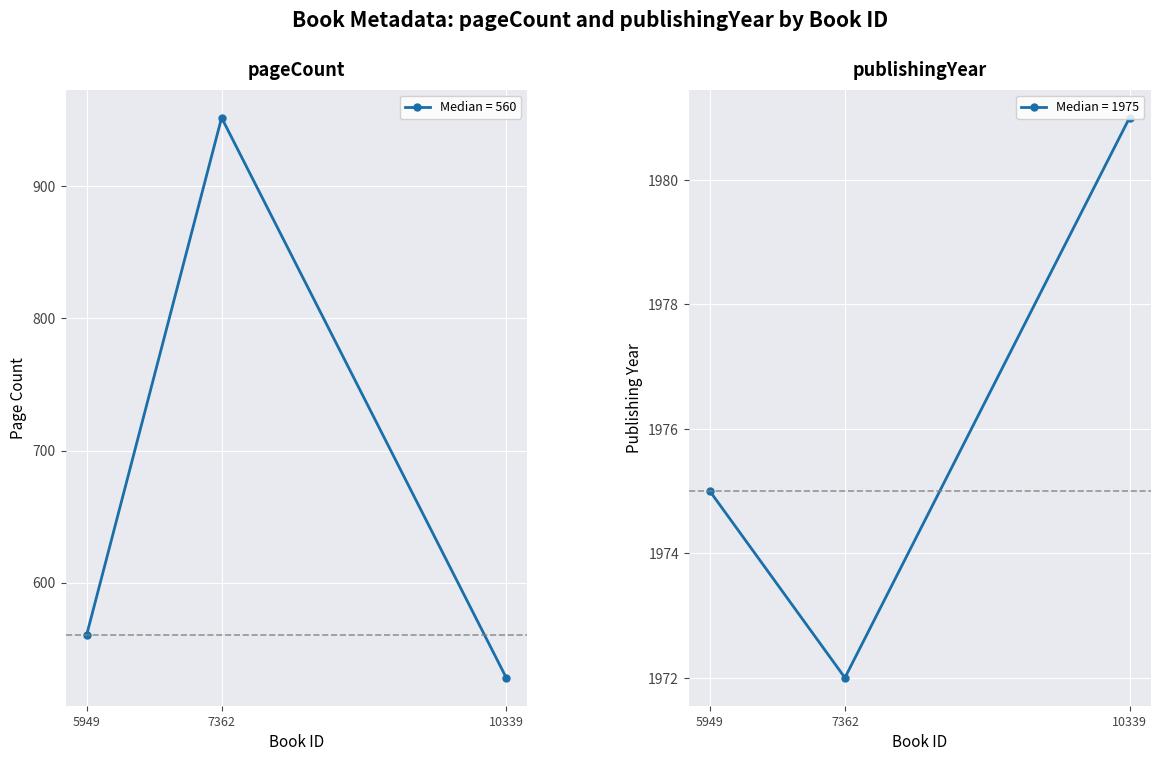

Which series changed the most between 5949 and 7362?

pageCount